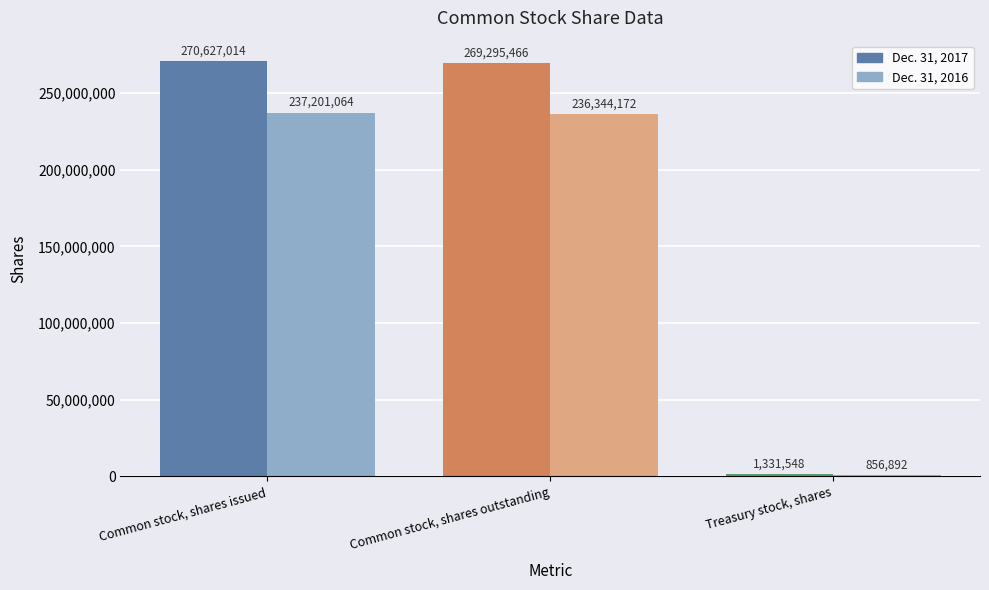

What is the sum of the Dec. 31, 2016 values at Common stock, shares outstanding and Common stock, shares issued?

473545236